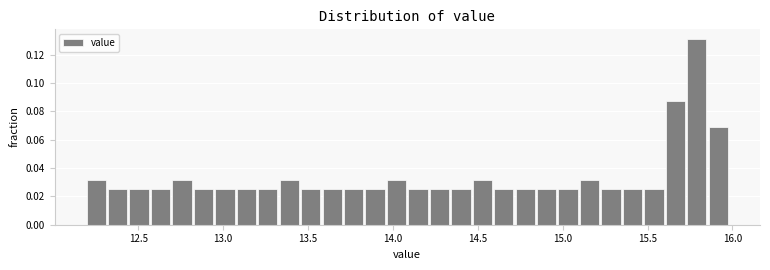

Around what value on the x-axis is the tallest bar? Give the approximate position of its centre, as read against the axis.

15.80